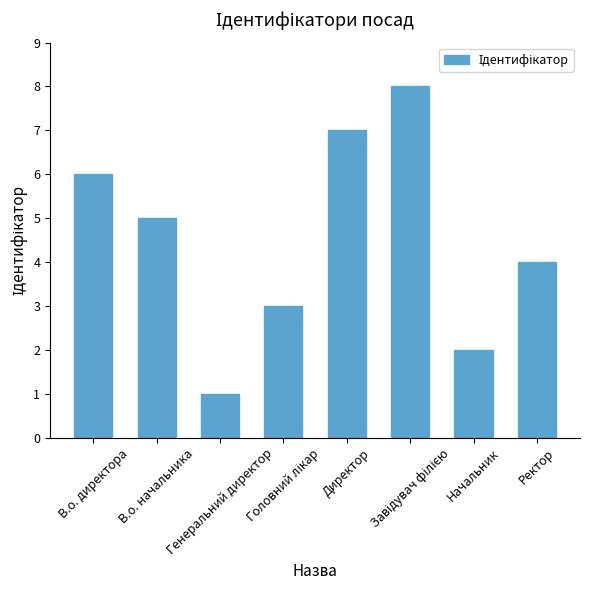

What is the sum of all values?

36